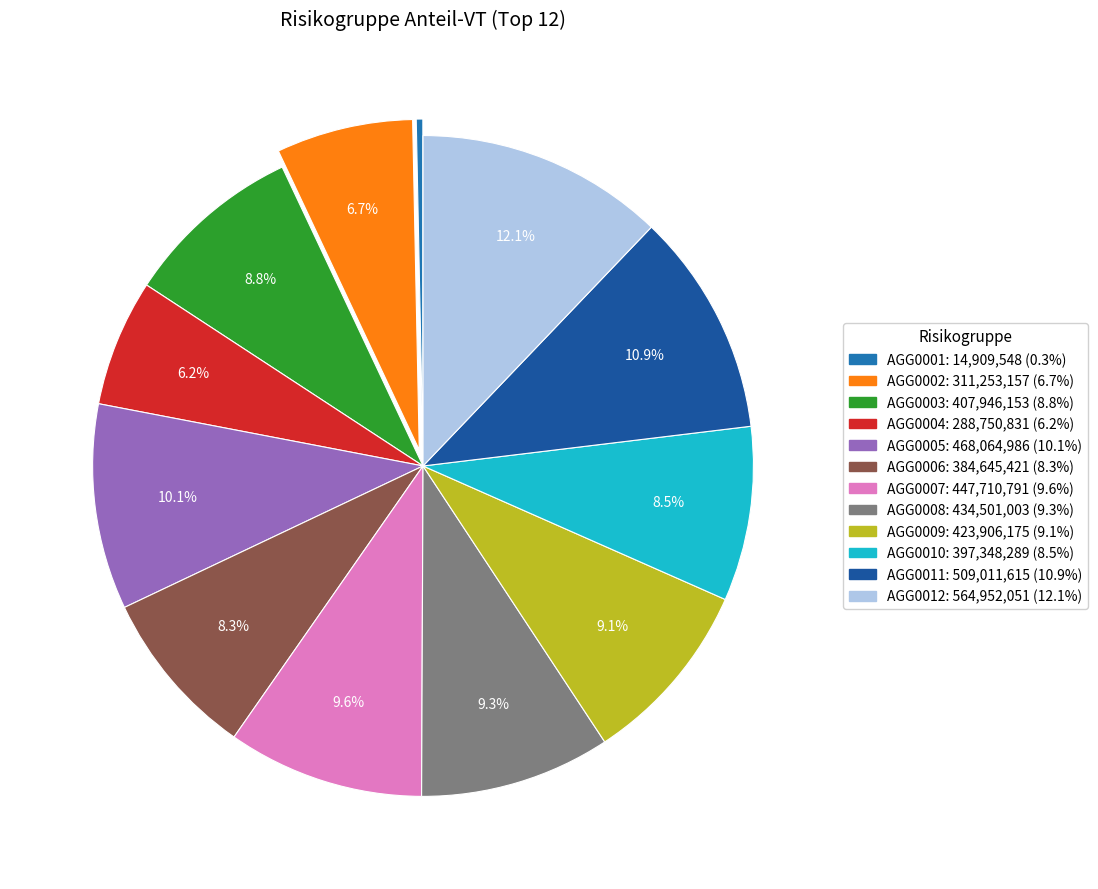

What portion of the pie excludes AGG0006?

91.7%